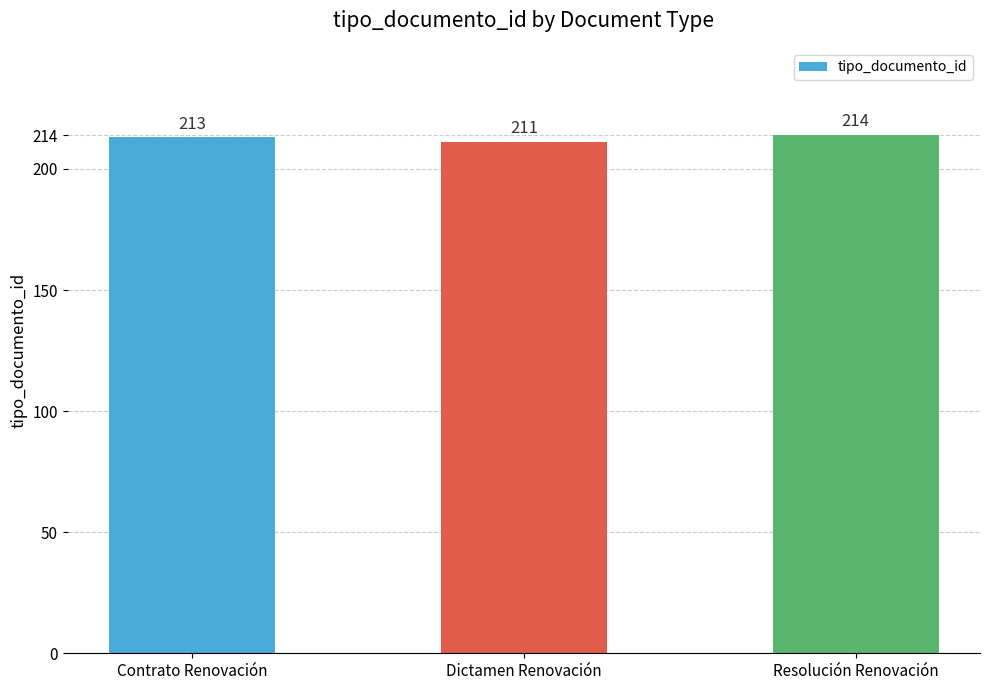

What is the average value?

213